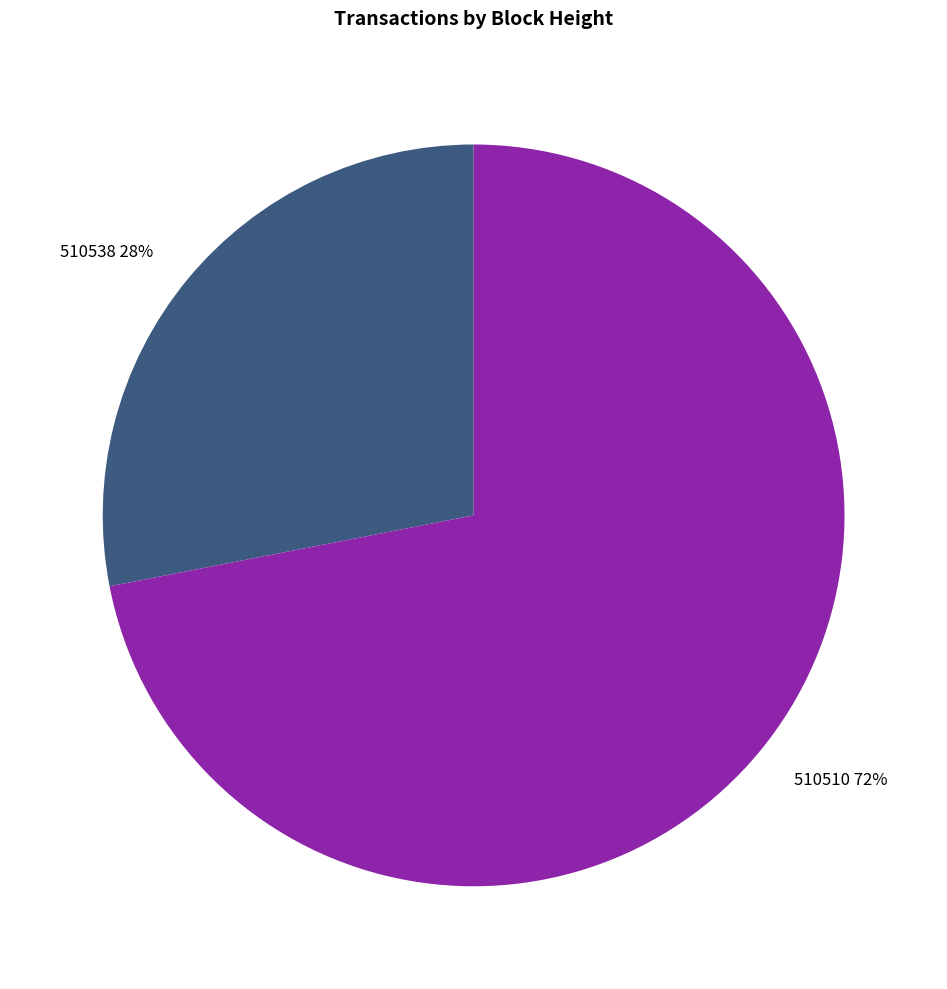

To the nearest percent, what percentage of the pie is 510538?

28%